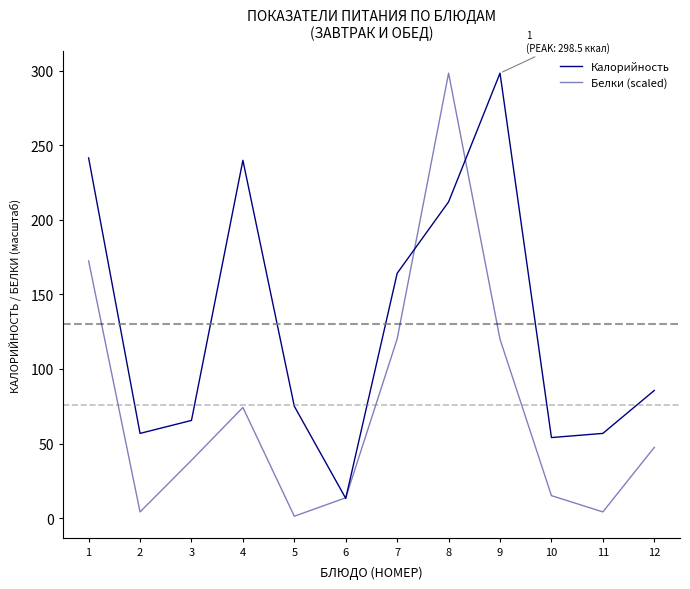

True or false: Калорийность and Белки (scaled) intersect in this chart.

True